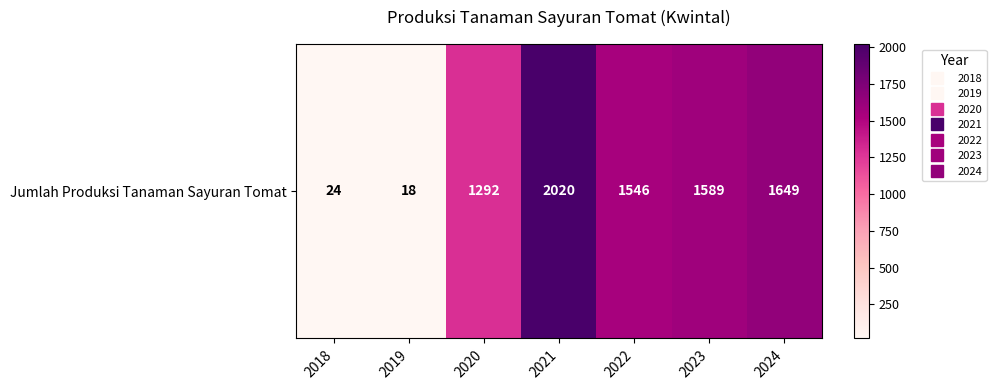

Reading right to left, list all the values displayed in this chart.

2024=1649	2023=1589	2022=1546	2021=2020	2020=1292	2019=18	2018=24